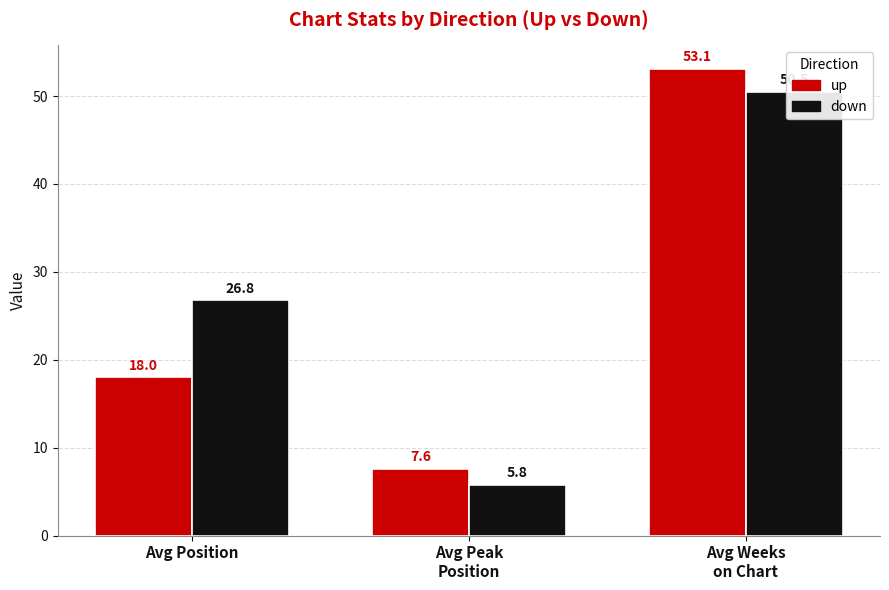

Is the value of down at Avg Position greater than the value of up at Avg Position?

Yes